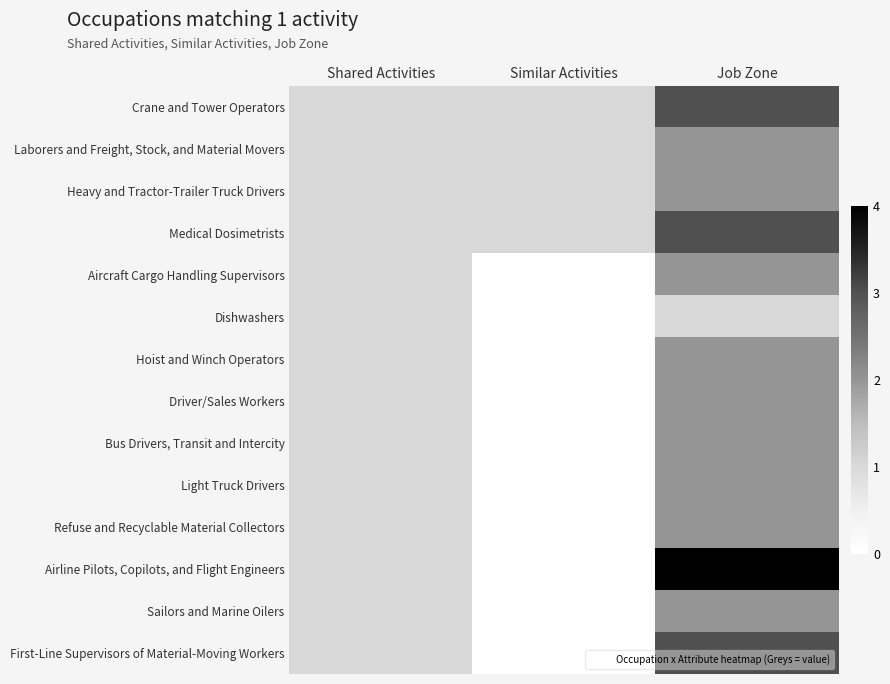

What is the difference between the highest and lowest values at Similar Activities?

1